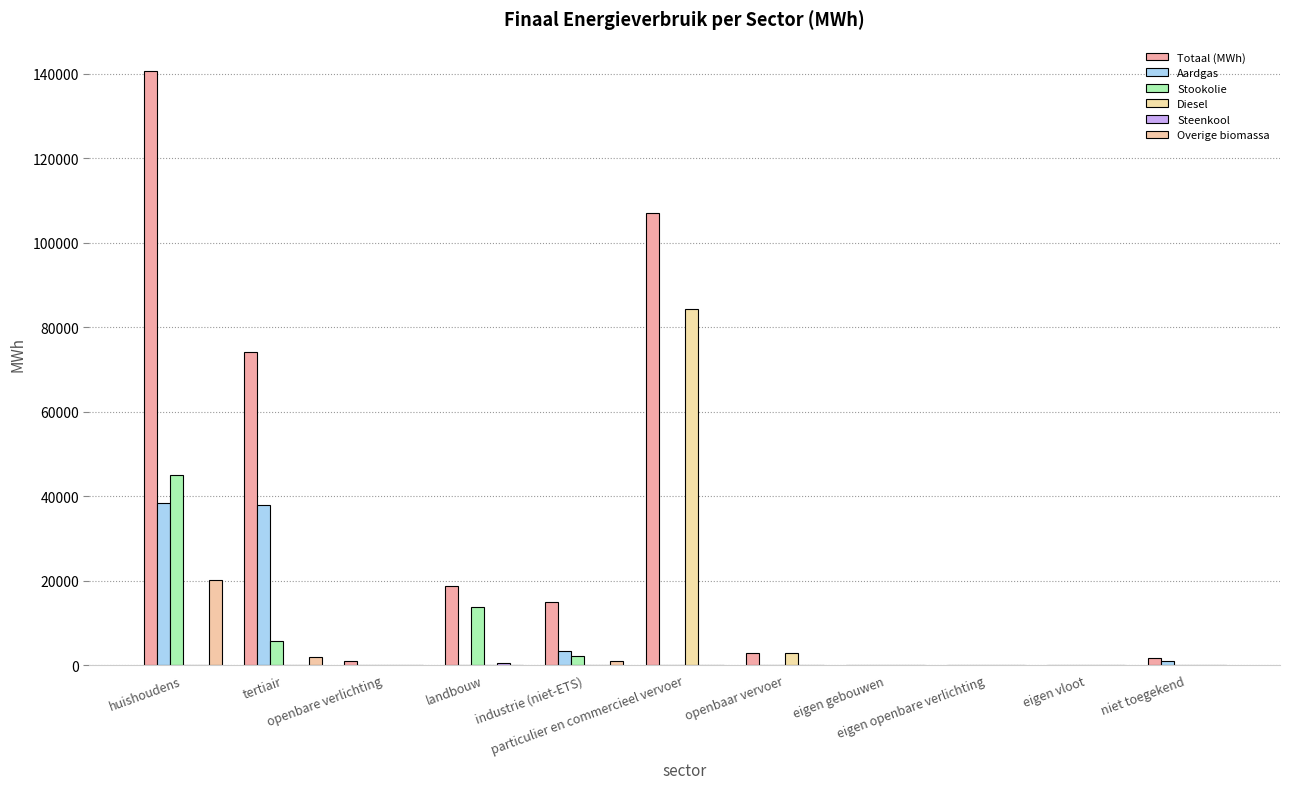

Reading right to left, extract all data points from this chart.

Totaal (MWh): 1618.0	0.0	0.0	0.0	2936.9	107006.6	15039.4	18728.8	1034.5	74144.3	140629.2
Aardgas: 1066.1	0.0	0.0	0.0	0.0	8.0	3374.7	132.6	0.0	37980.5	38324.0
Stookolie: 0.0	0.0	0.0	0.0	0.0	0.0	2204.5	13757.0	0.0	5770.8	45022.7
Diesel: 0.0	0.0	0.0	0.0	2813.3	84258.8	0.0	0.0	0.0	0.0	0.0
Steenkool: 0.0	0.0	0.0	0.0	0.0	0.0	7.4	521.5	0.0	0.0	0.0
Overige biomassa: 0.0	0.0	0.0	0.0	0.0	0.0	859.9	0.0	0.0	1901.8	20250.1